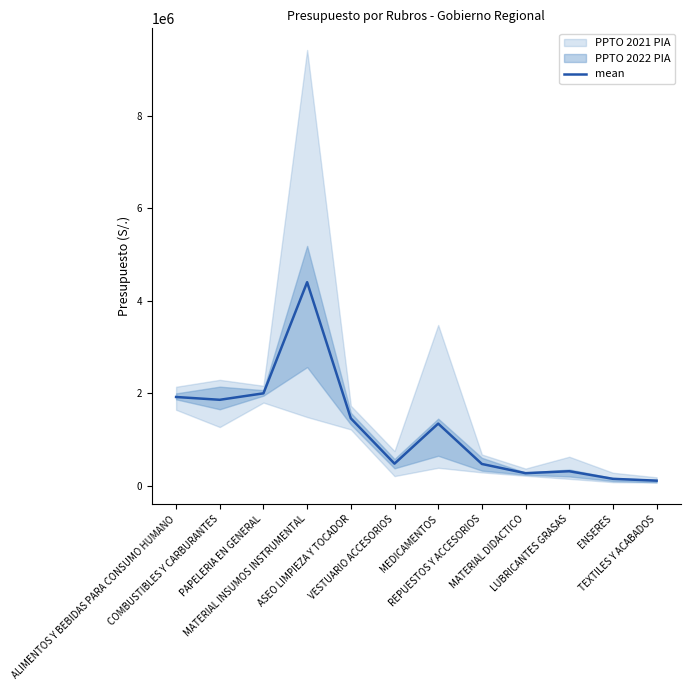

How many points are higher than both their immediate neighbors (excluding endpoints)?

3